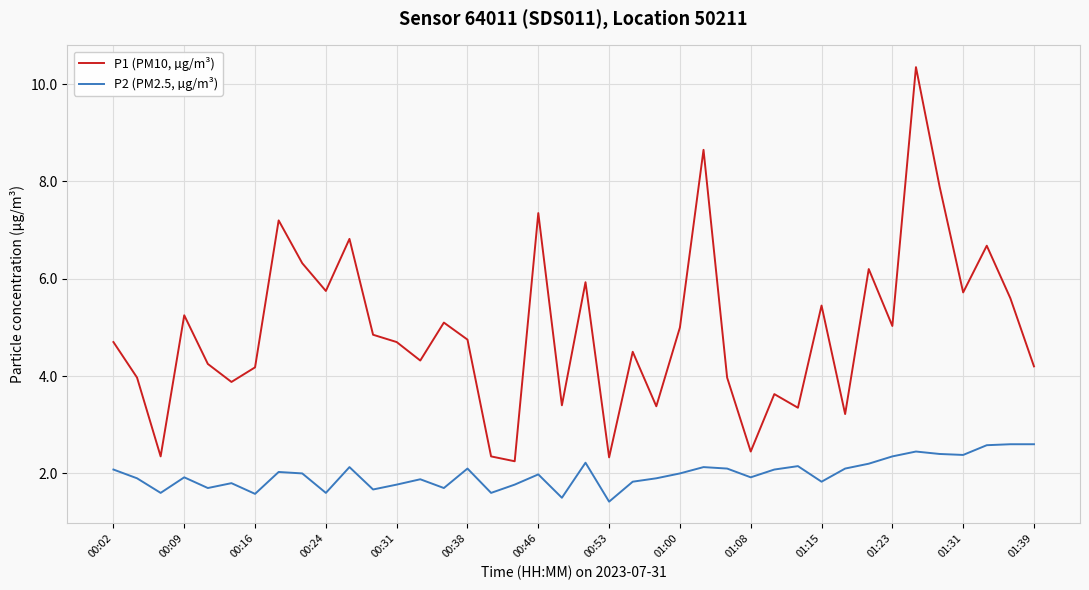

True or false: P2 (PM2.5, µg/m³) and P1 (PM10, µg/m³) cross at least once.

False